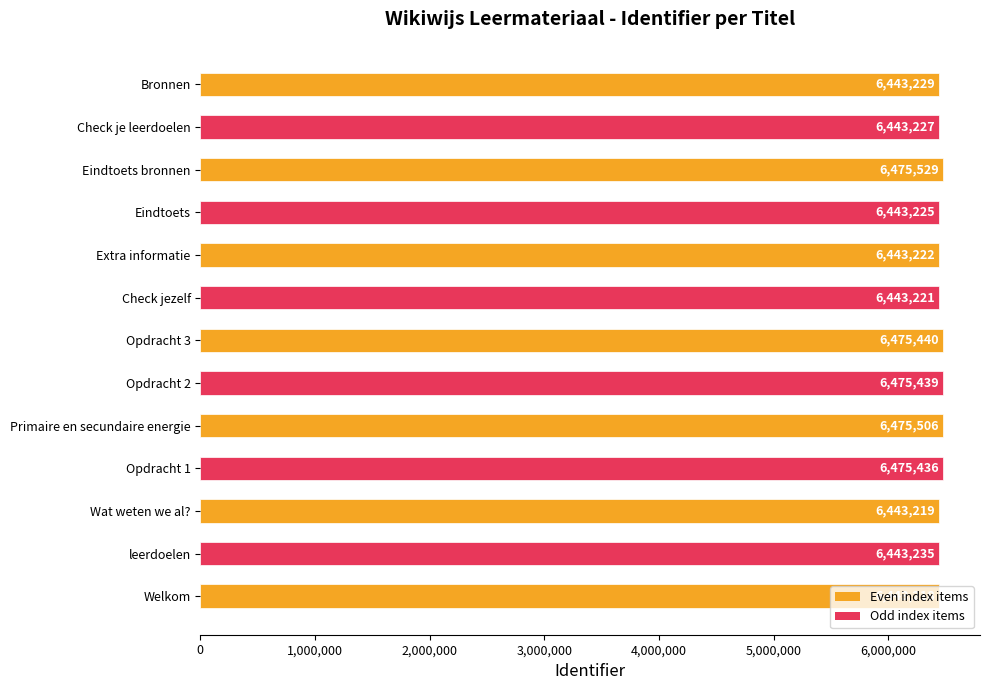

List the labels in order of value, smallest first.

Welkom, Wat weten we al?, Check jezelf, Extra informatie, Eindtoets, Check je leerdoelen, Bronnen, leerdoelen, Opdracht 1, Opdracht 2, Opdracht 3, Primaire en secundaire energie, Eindtoets bronnen